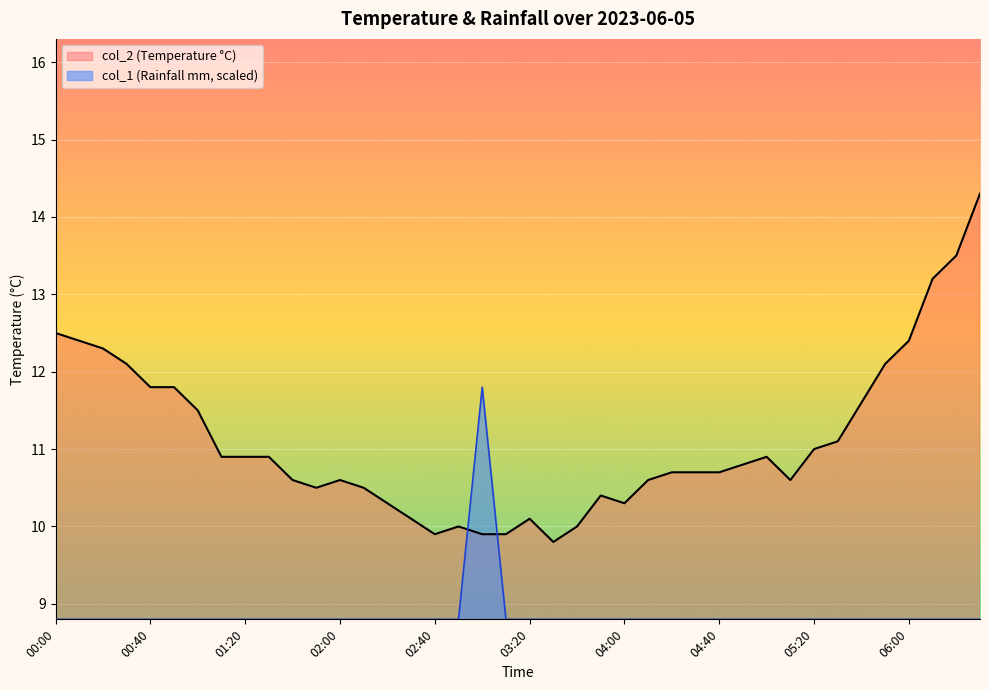

The col_2 series shows 10.9 at 05:00. True or false?

True